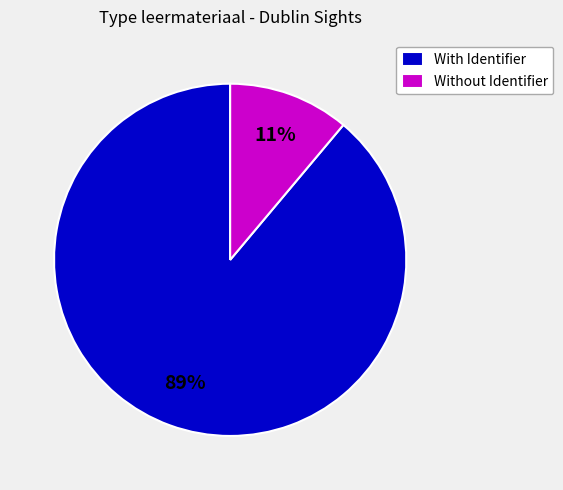

Is the sum of Without Identifier and With Identifier greater than half?

Yes